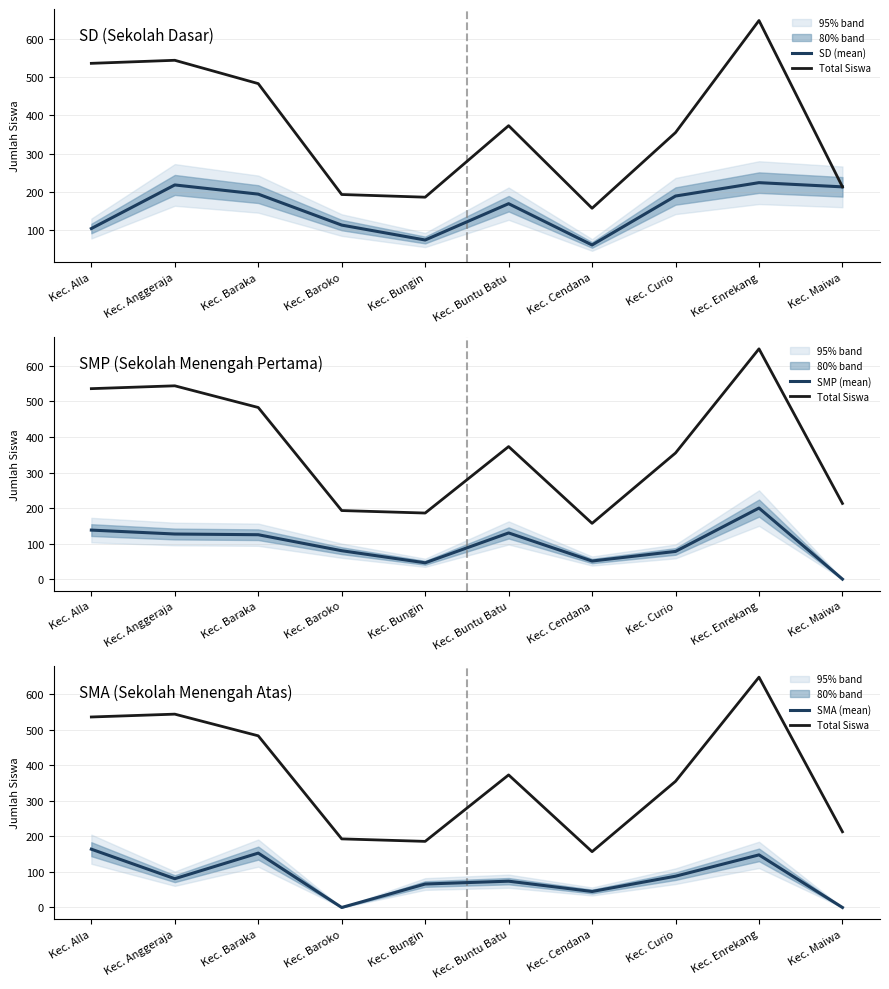

True or false: Total Siswa and SD (mean) intersect in this chart.

False